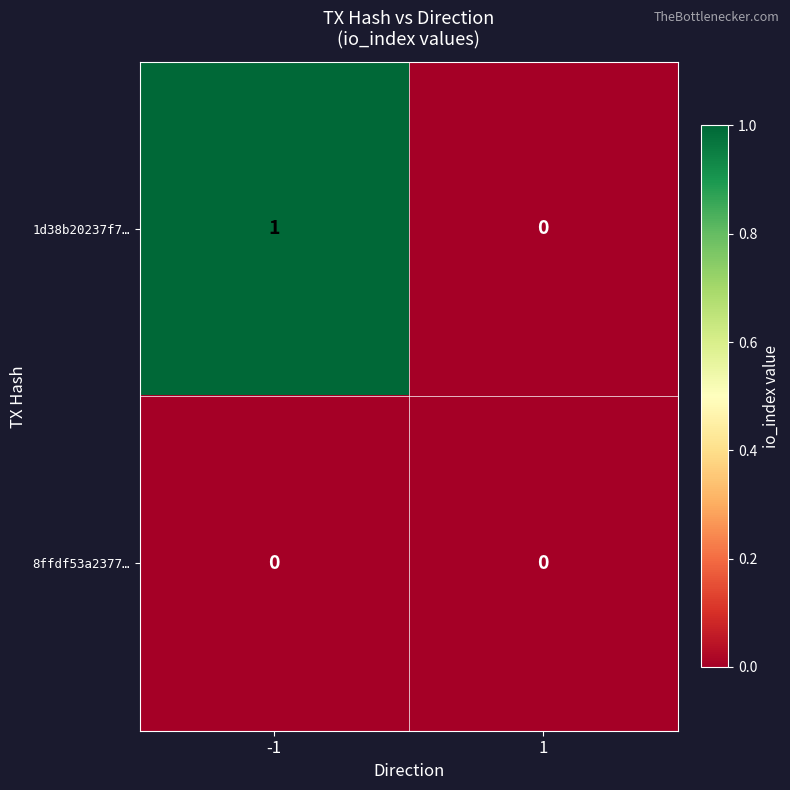

List the series in order of their overall mean, highest first.

1d38b20237f7…, 8ffdf53a2377…